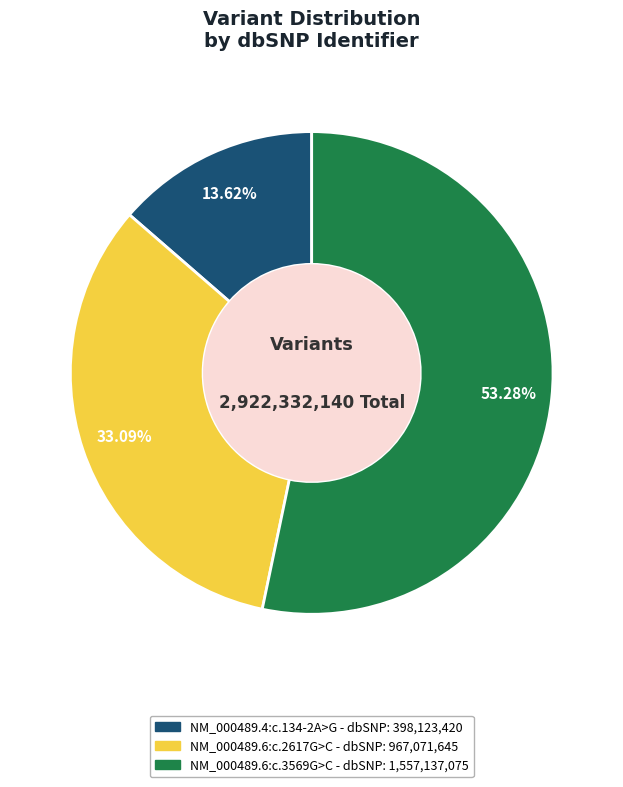

Which slice is the largest?

NM_000489.6:c.3569G>C